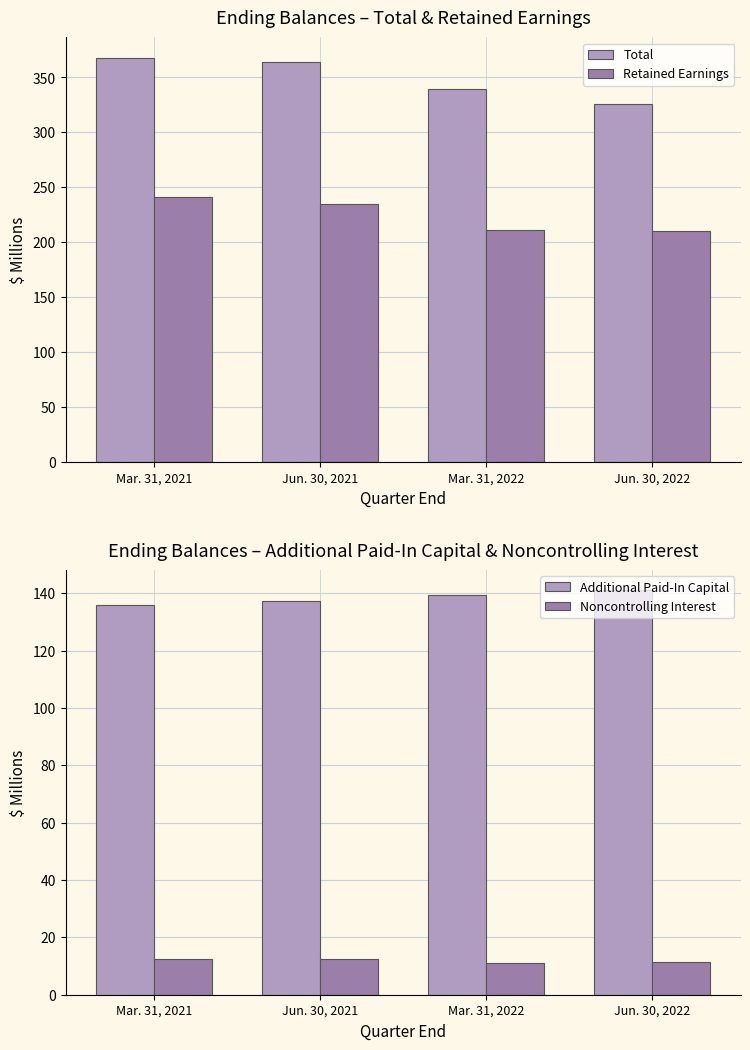

At which category does the chart reach its minimum across all series?

Mar. 31, 2022